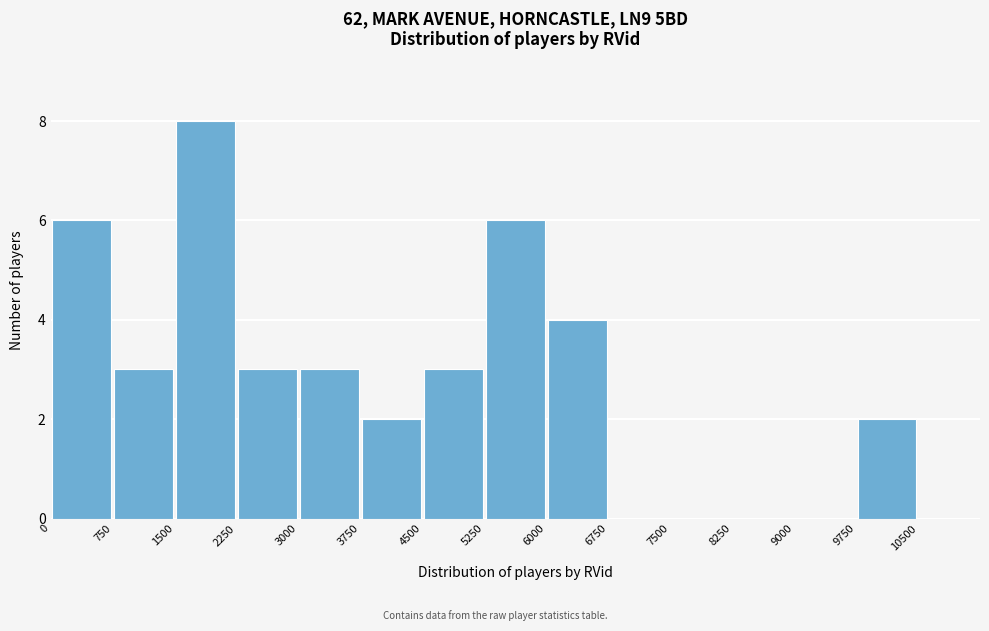

Reading left to right, list every bar in this chart as the range it spans on the x-axis followed by its height. Neither the bar edges nor the heights are printed on the chart, so give them approximately, as read against the axes.

0 to 750: 6
750 to 1500: 3
1500 to 2250: 8
2250 to 3000: 3
3000 to 3750: 3
3750 to 4500: 2
4500 to 5250: 3
5250 to 6000: 6
6000 to 6750: 4
6750 to 7500: 0
7500 to 8250: 0
8250 to 9000: 0
9000 to 9750: 0
9750 to 10500: 2
10500 to 11250: 0